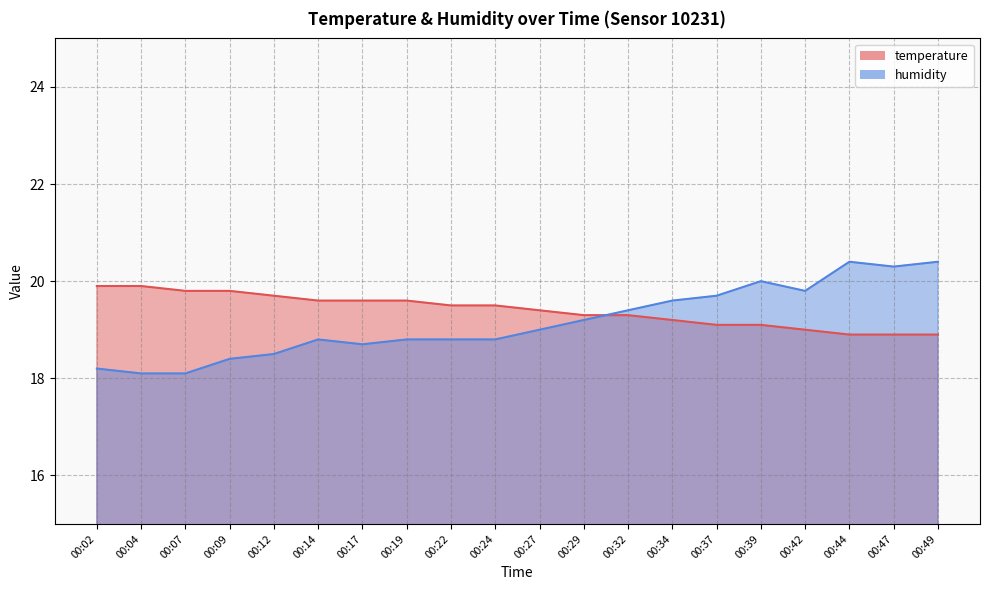

What is the sum of the humidity values at 00:47 and 00:19?

39.1